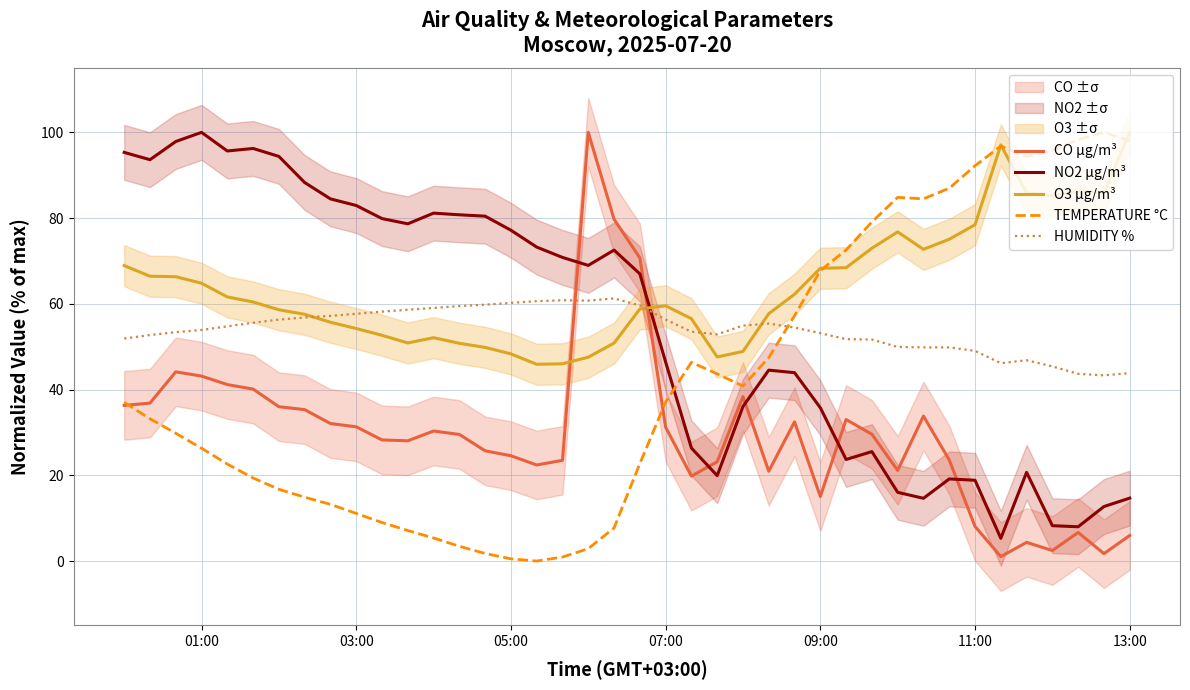

What are all the series names shown in the legend?

CO µg/m³, NO2 µg/m³, O3 µg/m³, TEMPERATURE °C, HUMIDITY %